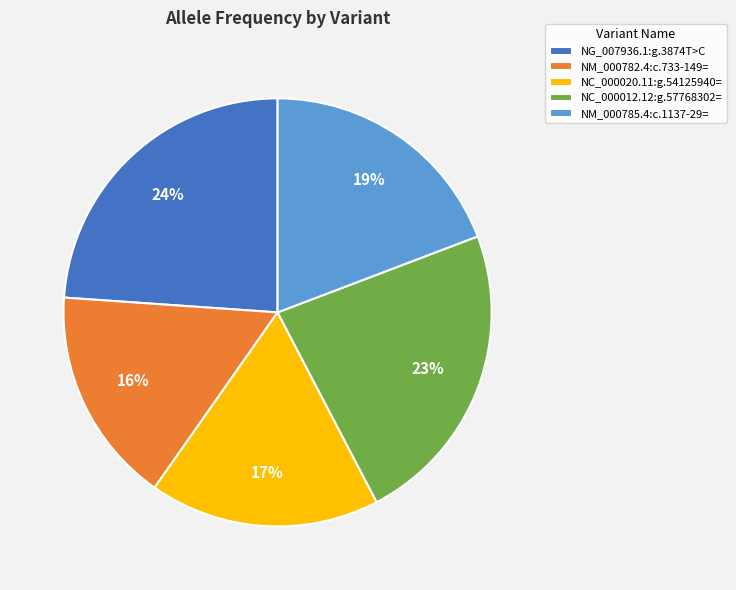

To the nearest percent, what portion does NC_000020.11:g.54125940= represent?

17%